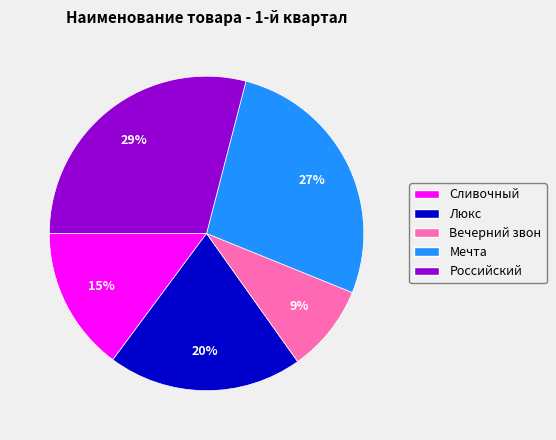

What percentage is the Сливочный slice, to the nearest percent?

15%